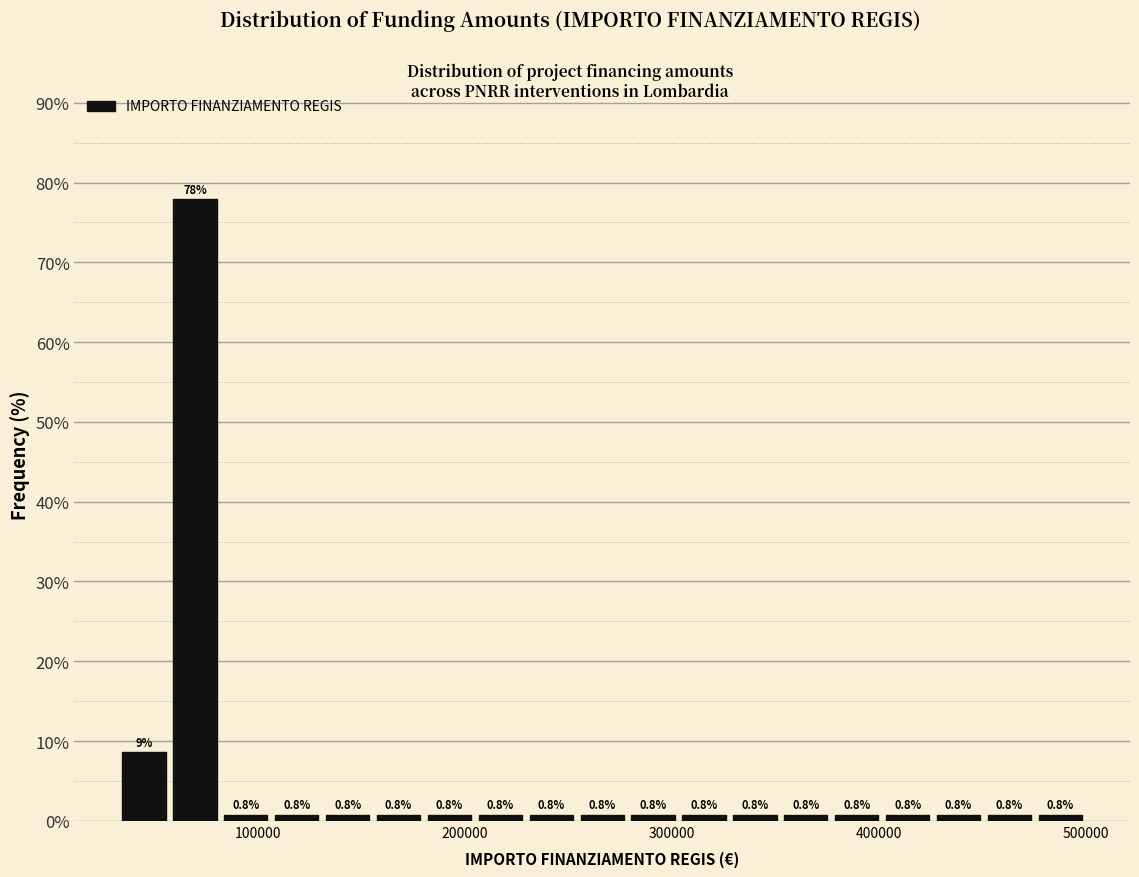

Read against the x-axis, roughly where is the centre of the tallest bar?

70000